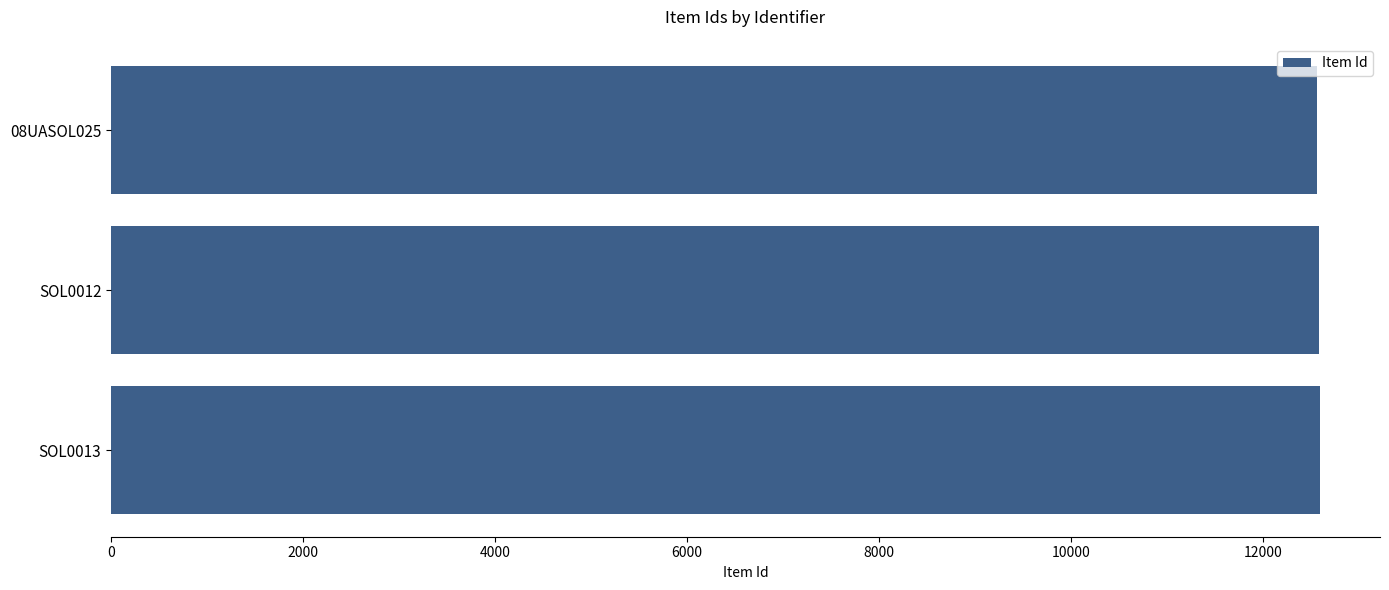

Approximately how many times larger is the value at SOL0013 compared to SOL0012?

1.0